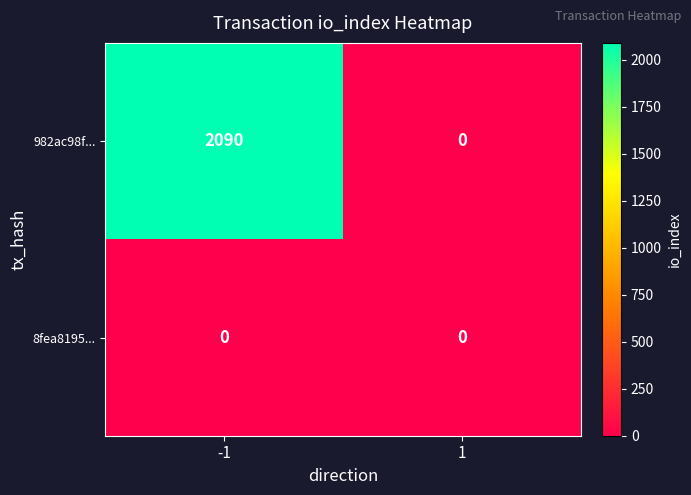

What is the difference between the highest and lowest values at -1?

2090